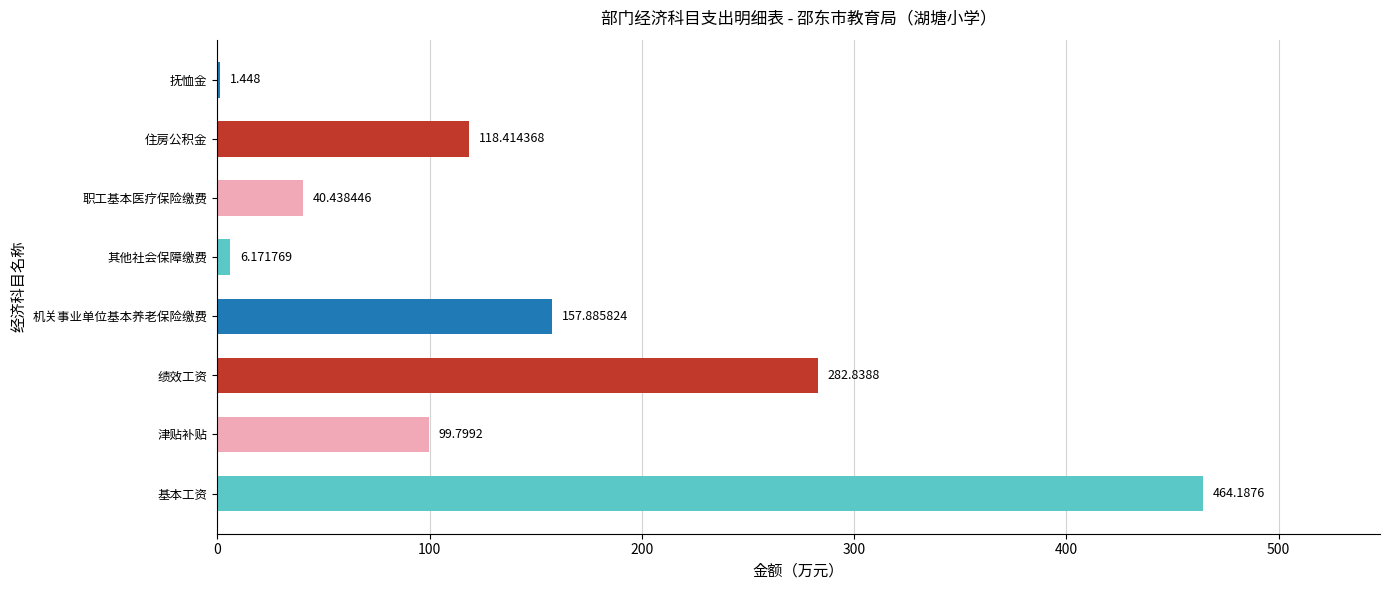

Where is the data nearest to the value 232?

绩效工资